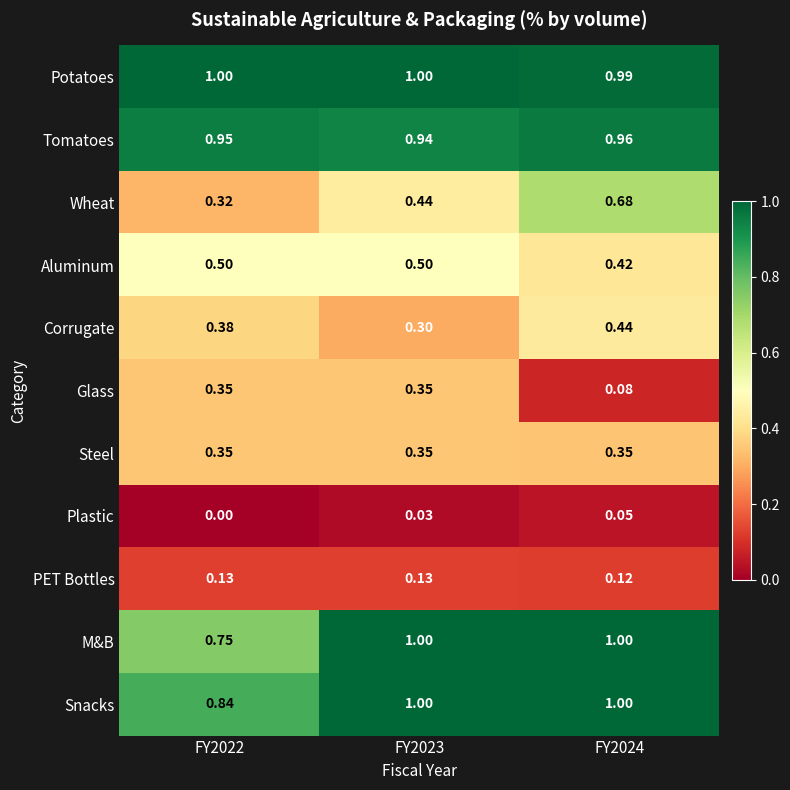

Which series has the largest total across all categories?

Potatoes